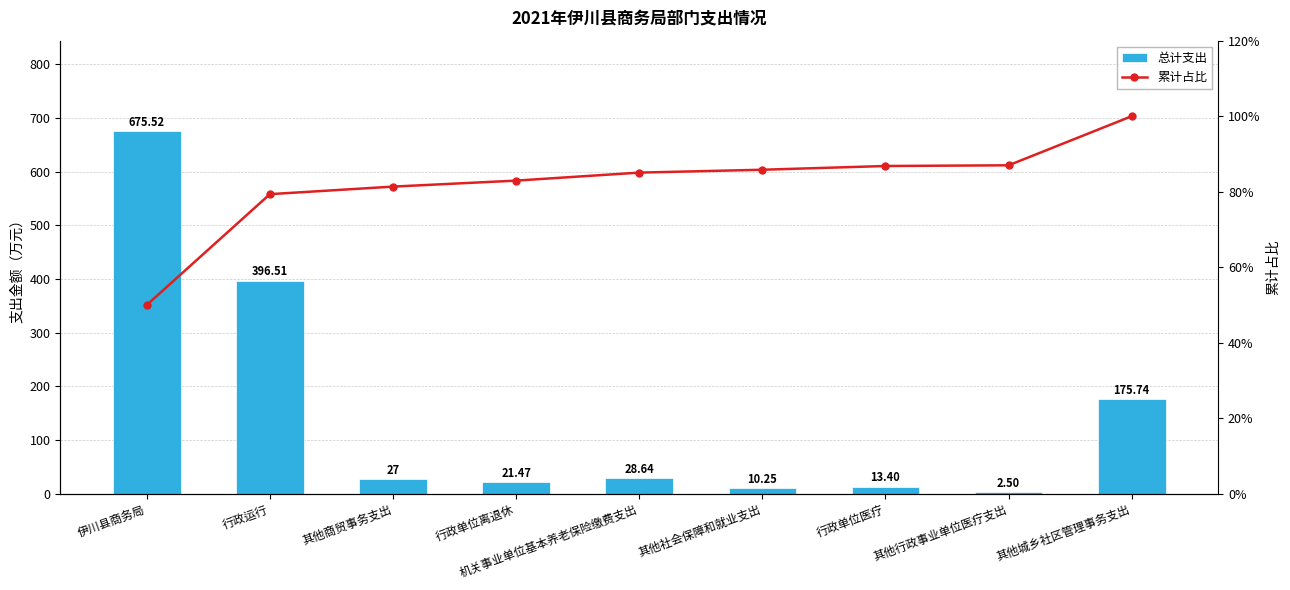

Reading left to right, transcribe all the data shown in this chart.

总计支出: 675.5	396.5	27.0	21.5	28.6	10.3	13.4	2.5	175.7
累计占比: 50.0	79.3	81.3	82.9	85.1	85.8	86.8	87.0	100.0